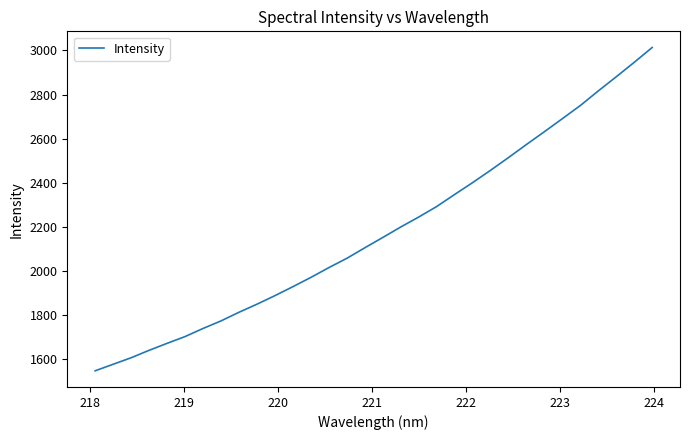

Reading right to left, extract all data points from this chart.

3013.6	2946.2	2880.8	2816.5	2750.3	2690.7	2631.5	2573.5	2514.1	2456.4	2400.3	2346.6	2291.9	2244.1	2199.0	2151.3	2104.6	2056.8	2014.6	1970.1	1928.1	1887.3	1848.6	1811.9	1772.7	1738.3	1701.5	1670.8	1639.1	1605.3	1575.8	1546.1